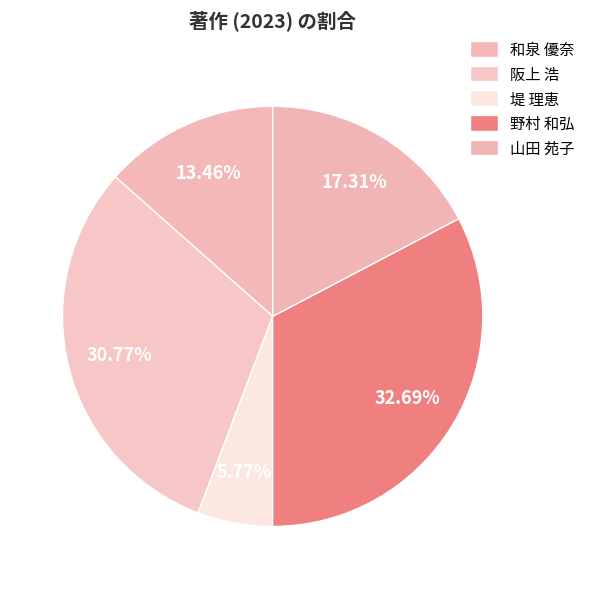

Is the sum of 阪上 浩 and 堤 理恵 greater than half?

No